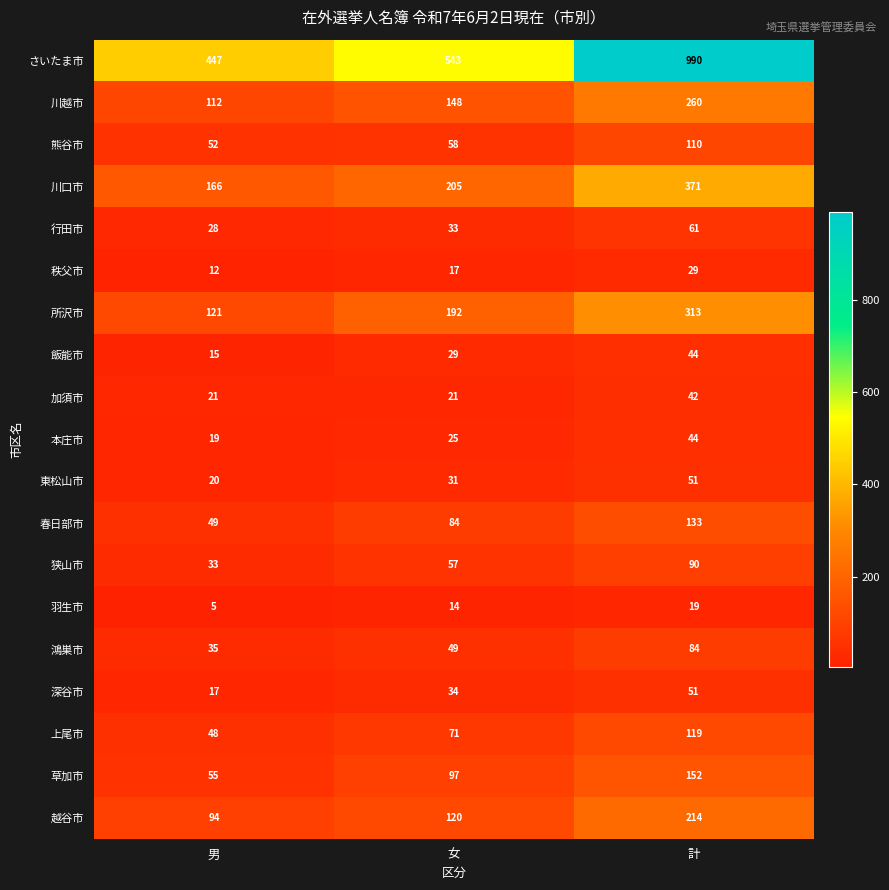

What is the sum of the 川口市 values at 男 and 女?

371